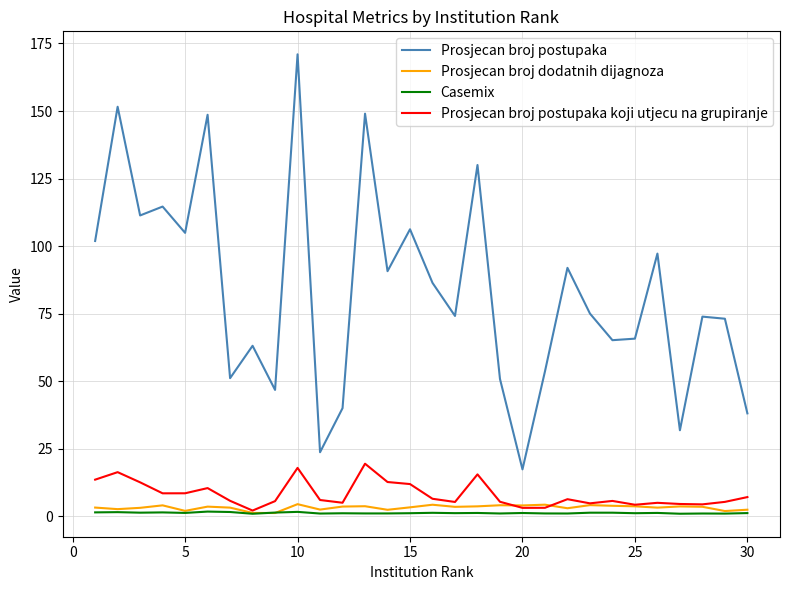

What are all the series names shown in the legend?

Prosjecan broj postupaka, Prosjecan broj dodatnih dijagnoza, Casemix, Prosjecan broj postupaka koji utjecu na grupiranje